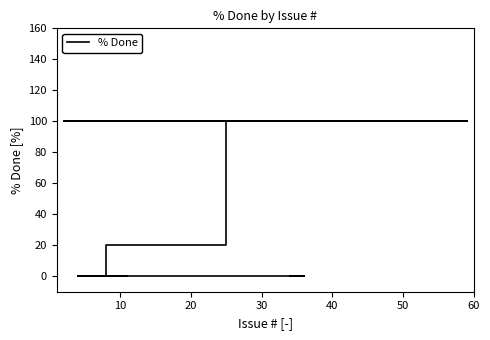

What is the value of the 16th point from the left?

100